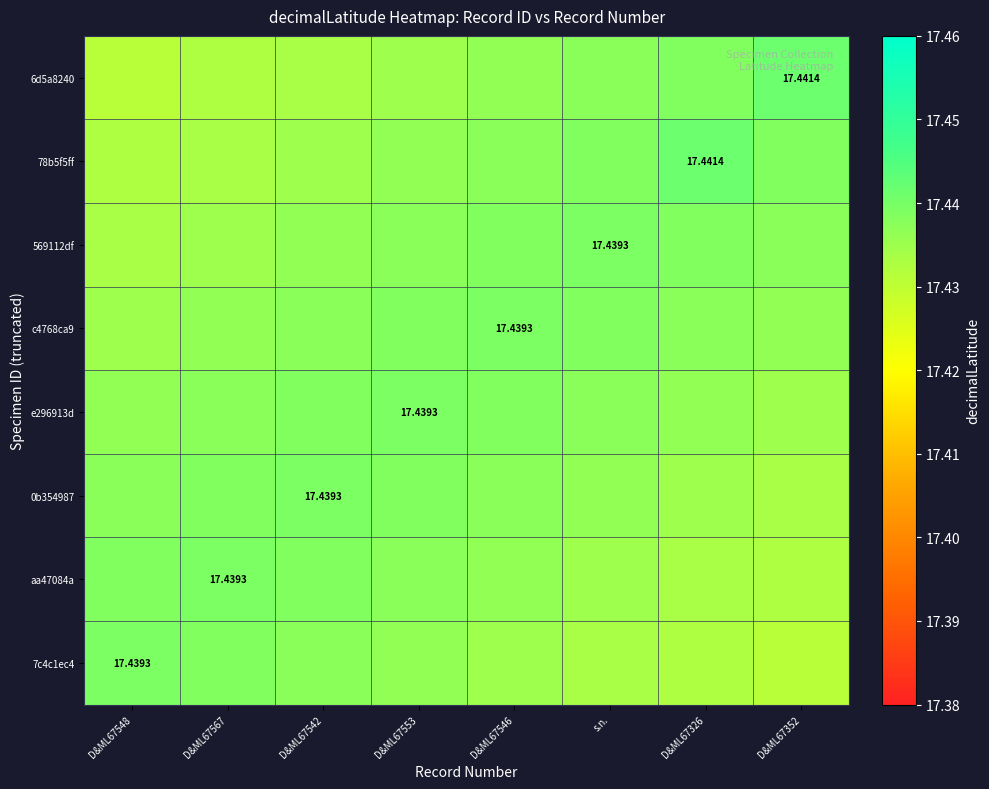

What is the average value of the 6d5a8240 series?

17.4